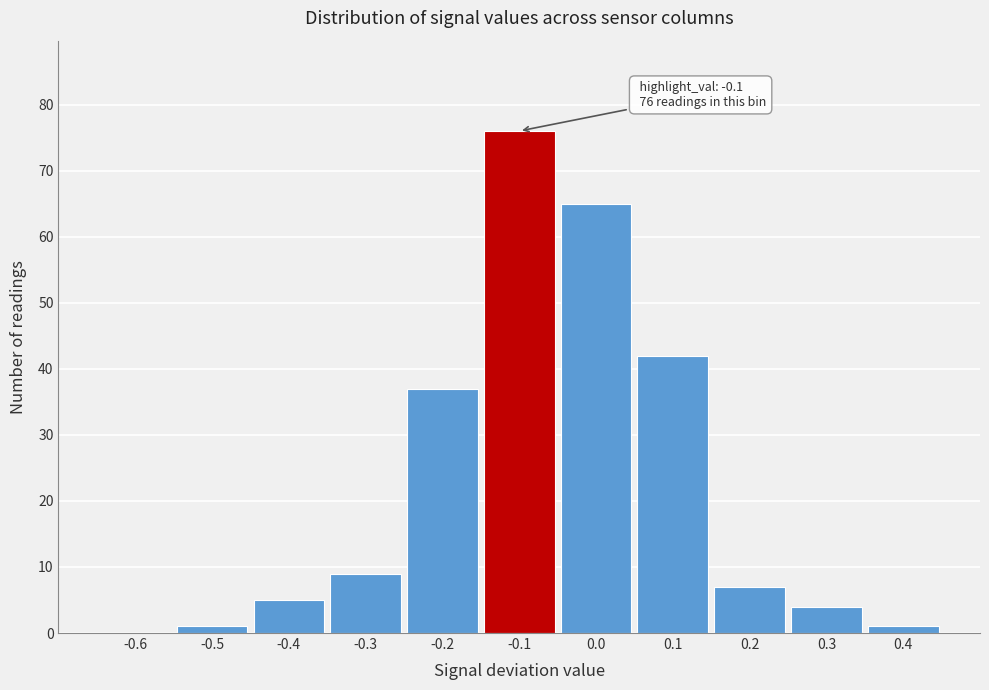

Reading left to right, list all the values displayed in this chart.

-0.6=0	-0.5=1	-0.4=5	-0.3=9	-0.2=37	-0.1=76	0.0=65	0.1=42	0.2=7	0.3=4	0.4=1